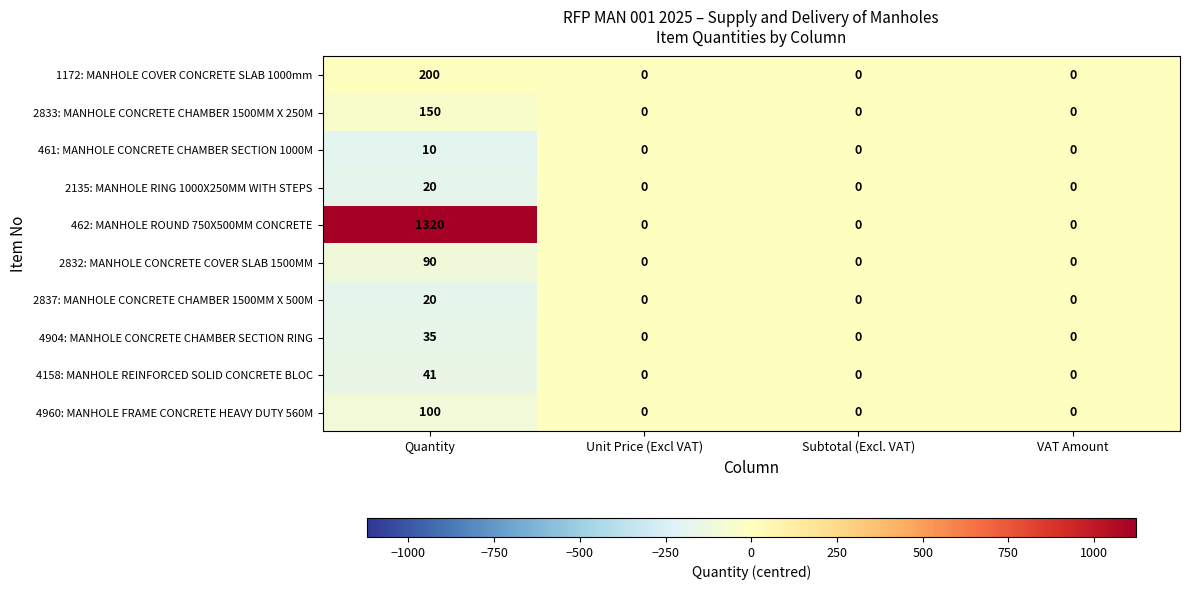

What is the maximum value for 4904: MANHOLE CONCRETE CHAMBER SECTION RING?

35